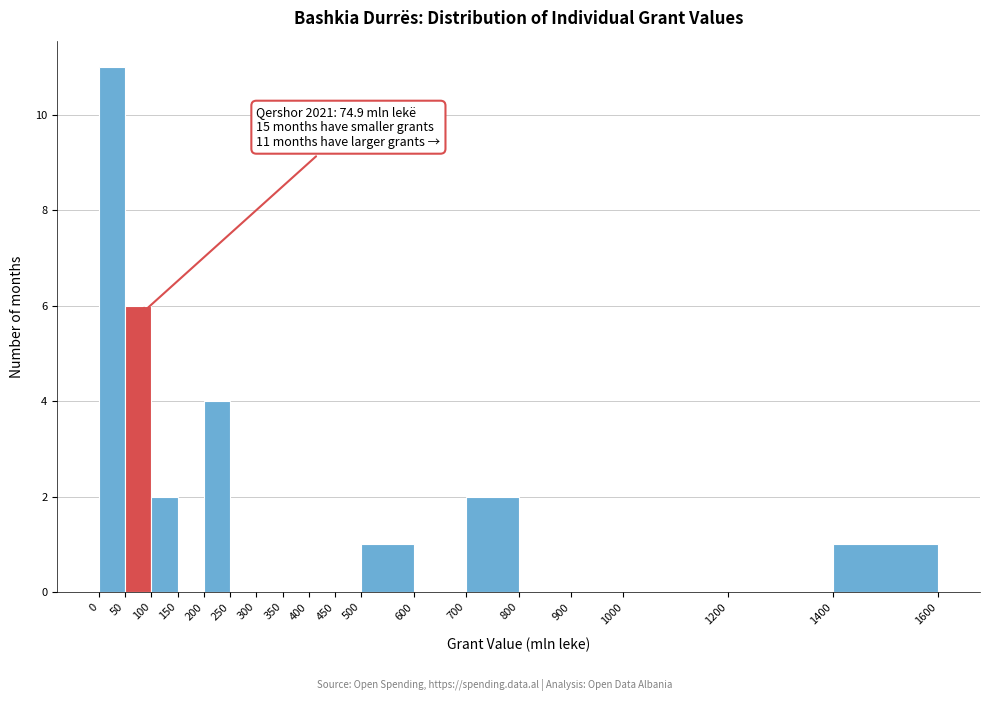

Which range on the x-axis has the tallest bar?

0 to 50